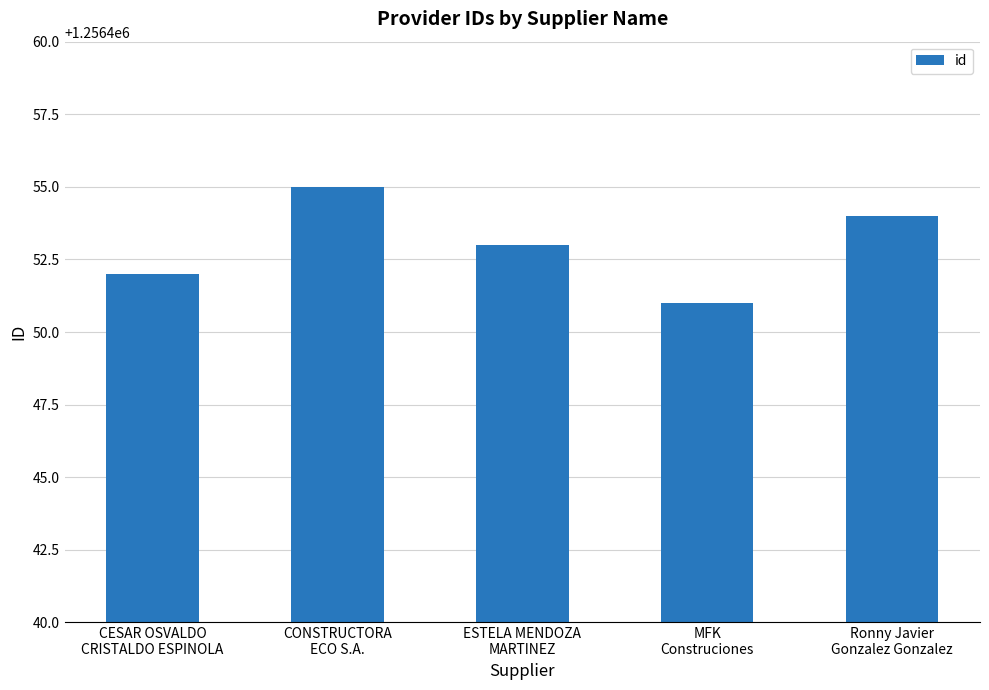

What is the sum of all values?

6282265